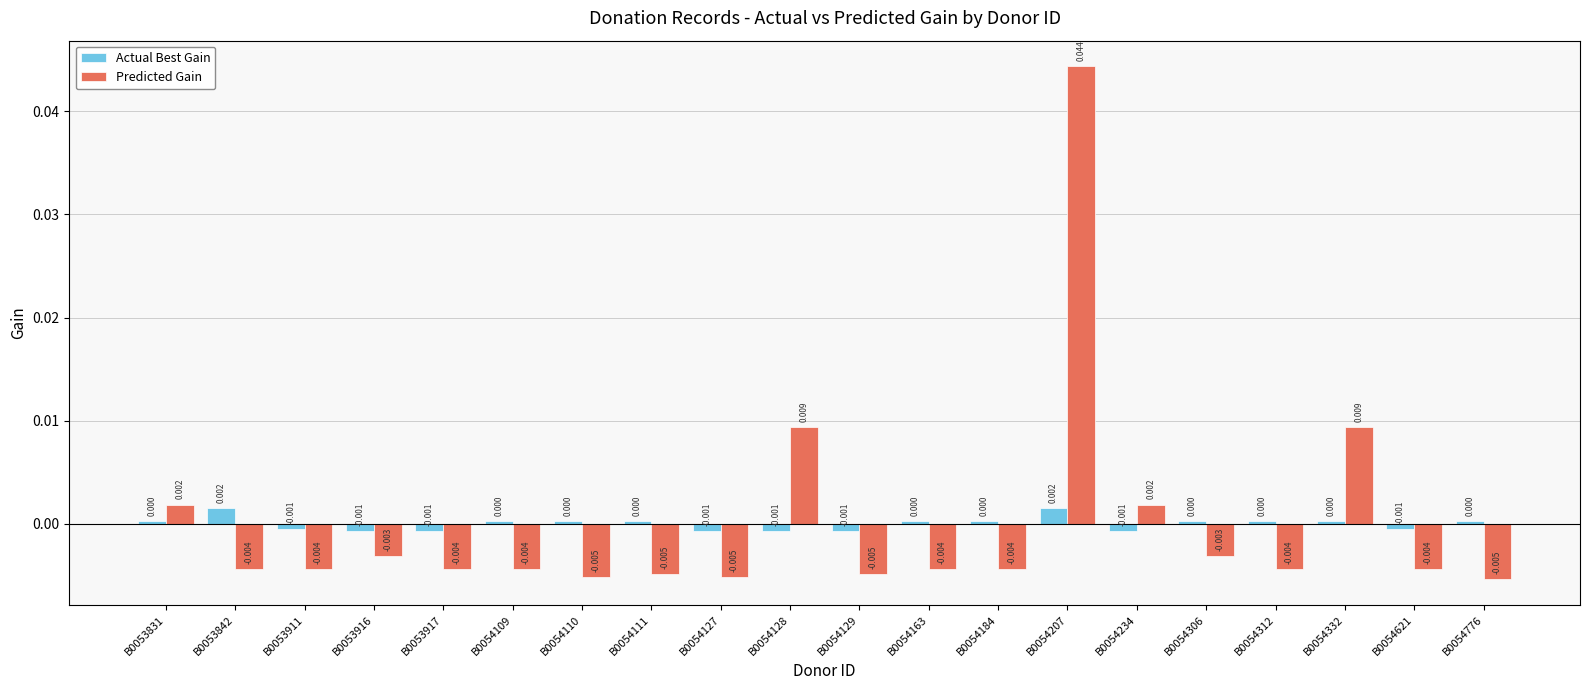

How many negative values does the Actual Best Gain series have?

8